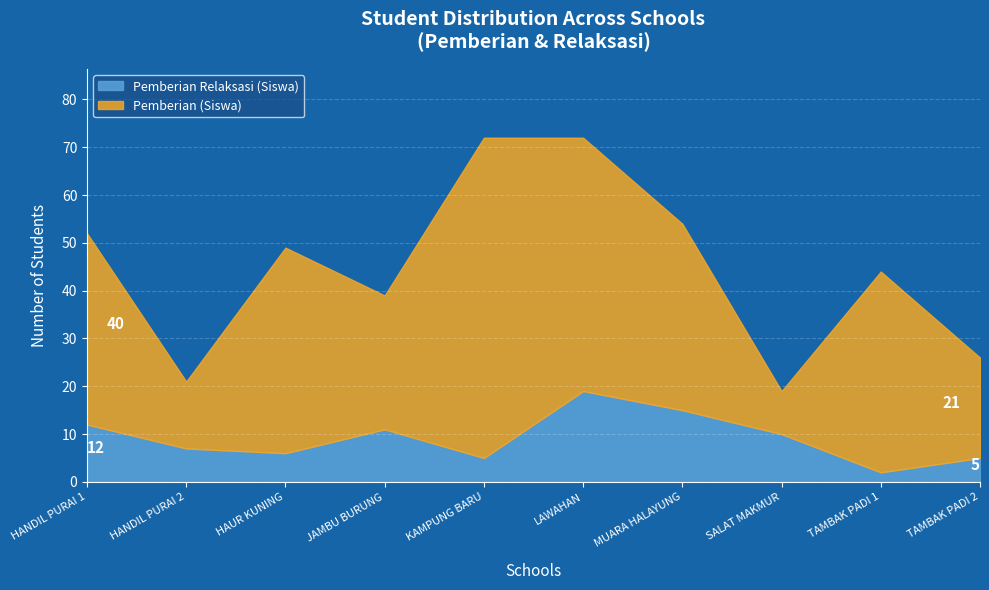

Which category has the lowest value across all series?

TAMBAK PADI 1